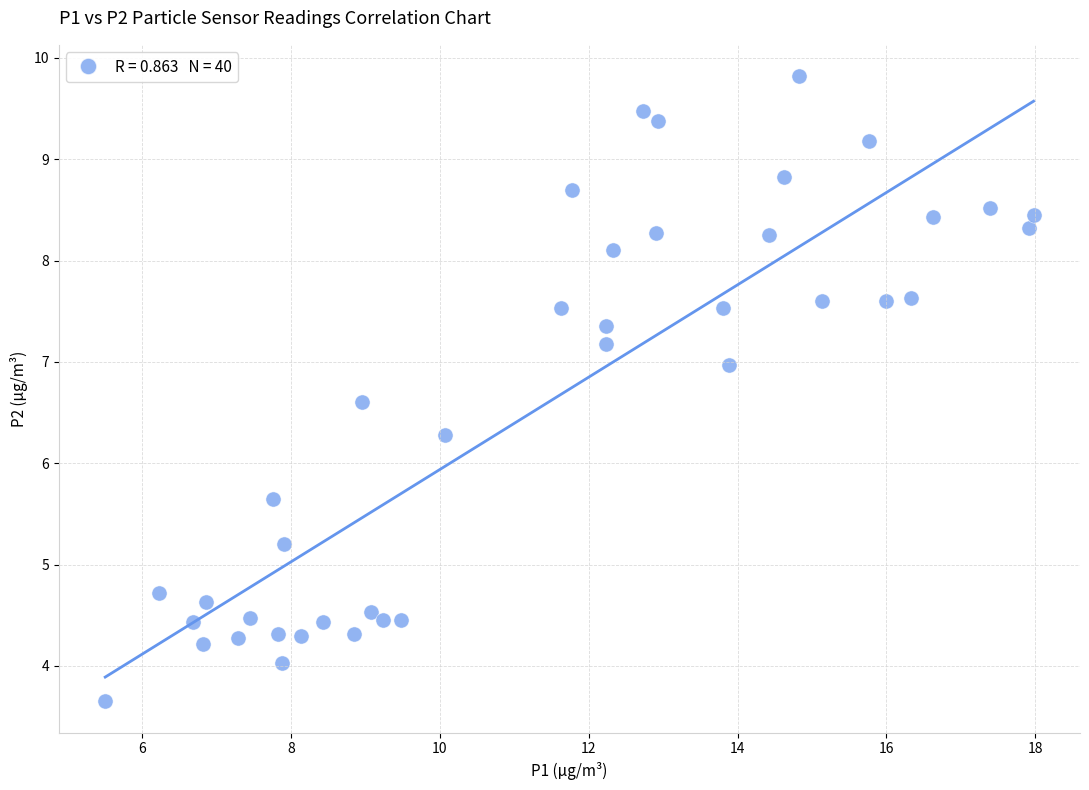

What is the range of Y values (max minus min)?

6.2